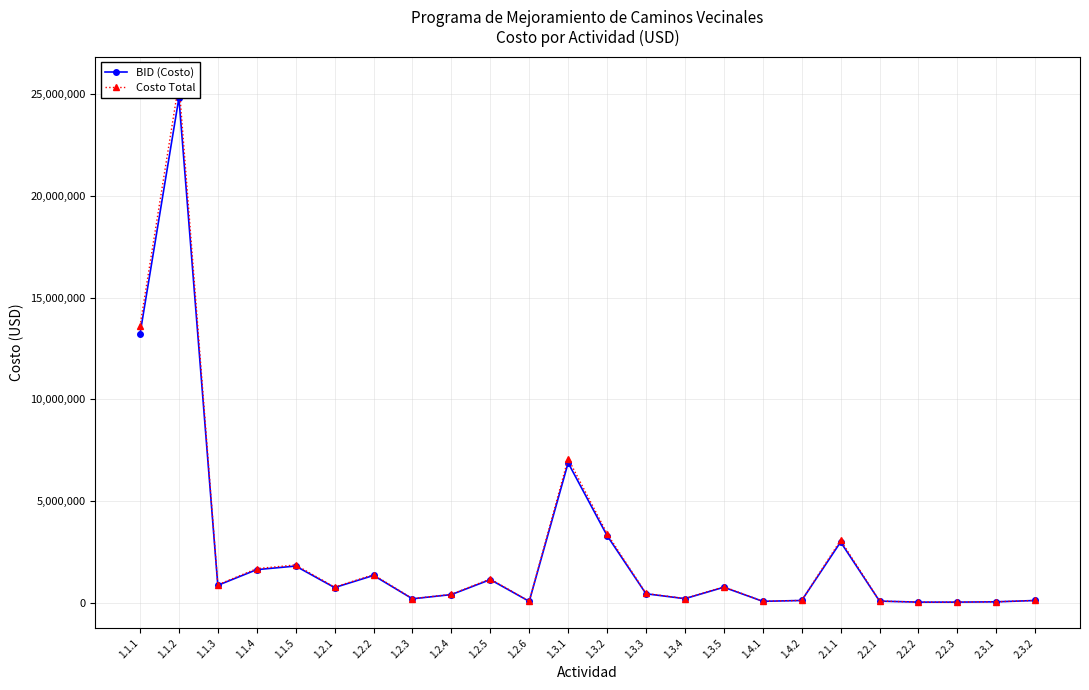

What is the value of the BID (Costo) point at the 18th from the left?

130000